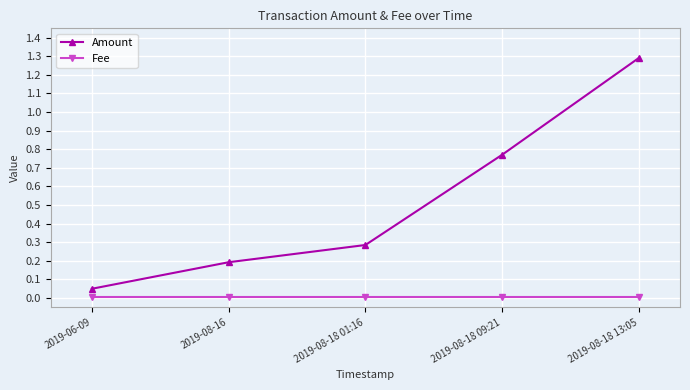

True or false: Amount has a value of 0.0 at 2019-06-09.

False